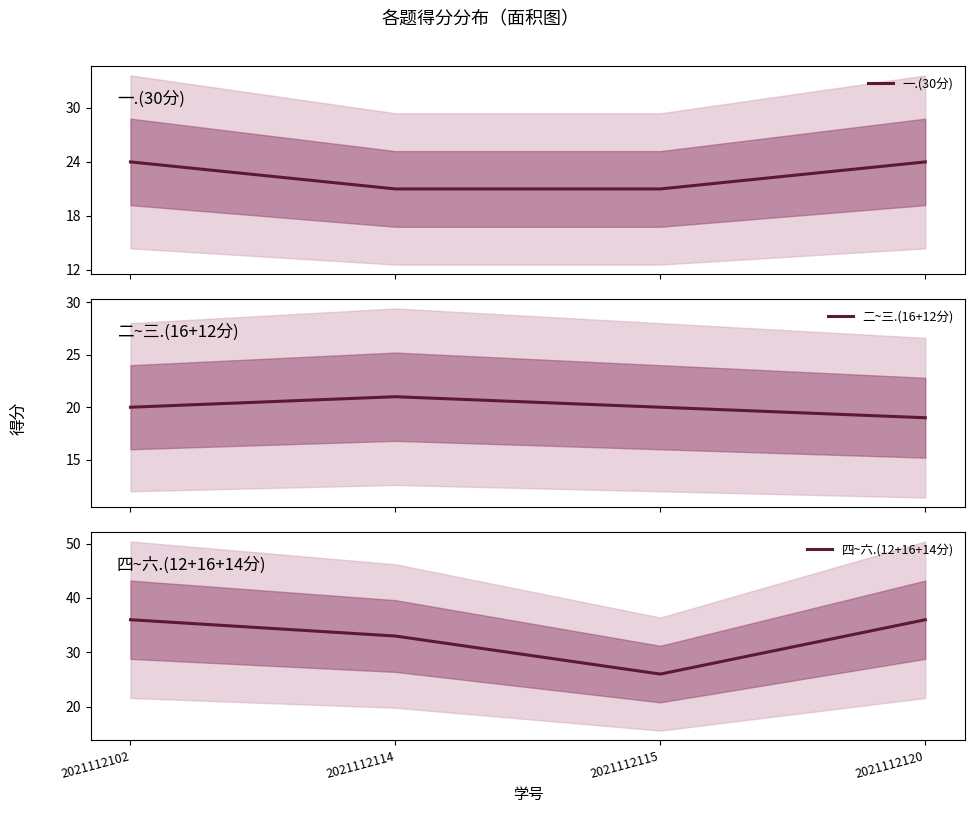

Is this an area chart (filled region under the line)?

No